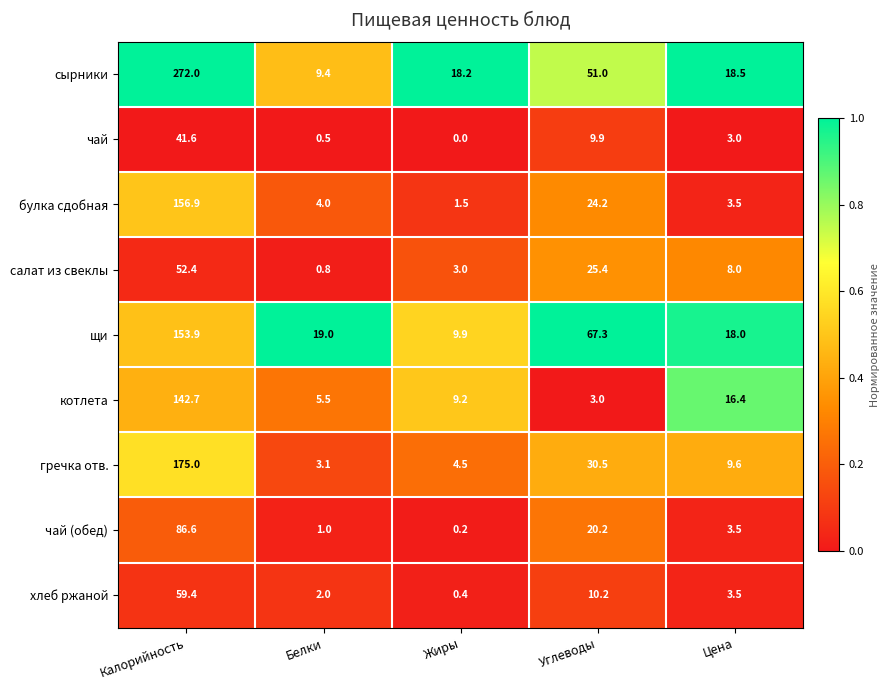

At Углеводы, list the series in order from largest to smallest.

щи, сырники, гречка отв., салат из свеклы, булка сдобная, чай (обед), хлеб ржаной, чай, котлета